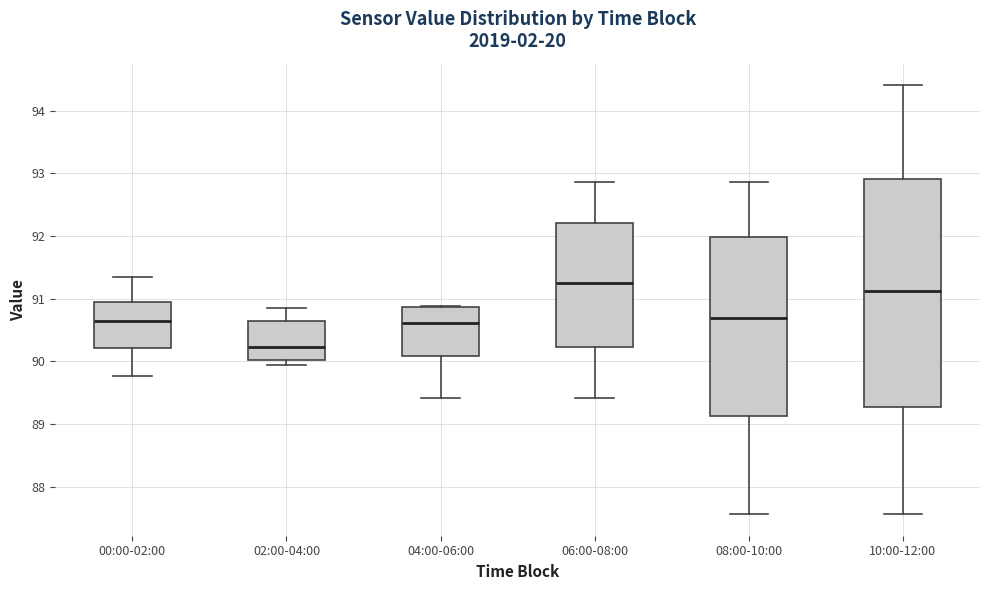

Which box is the tallest, from its lower edge to its upper edge?

10:00-12:00